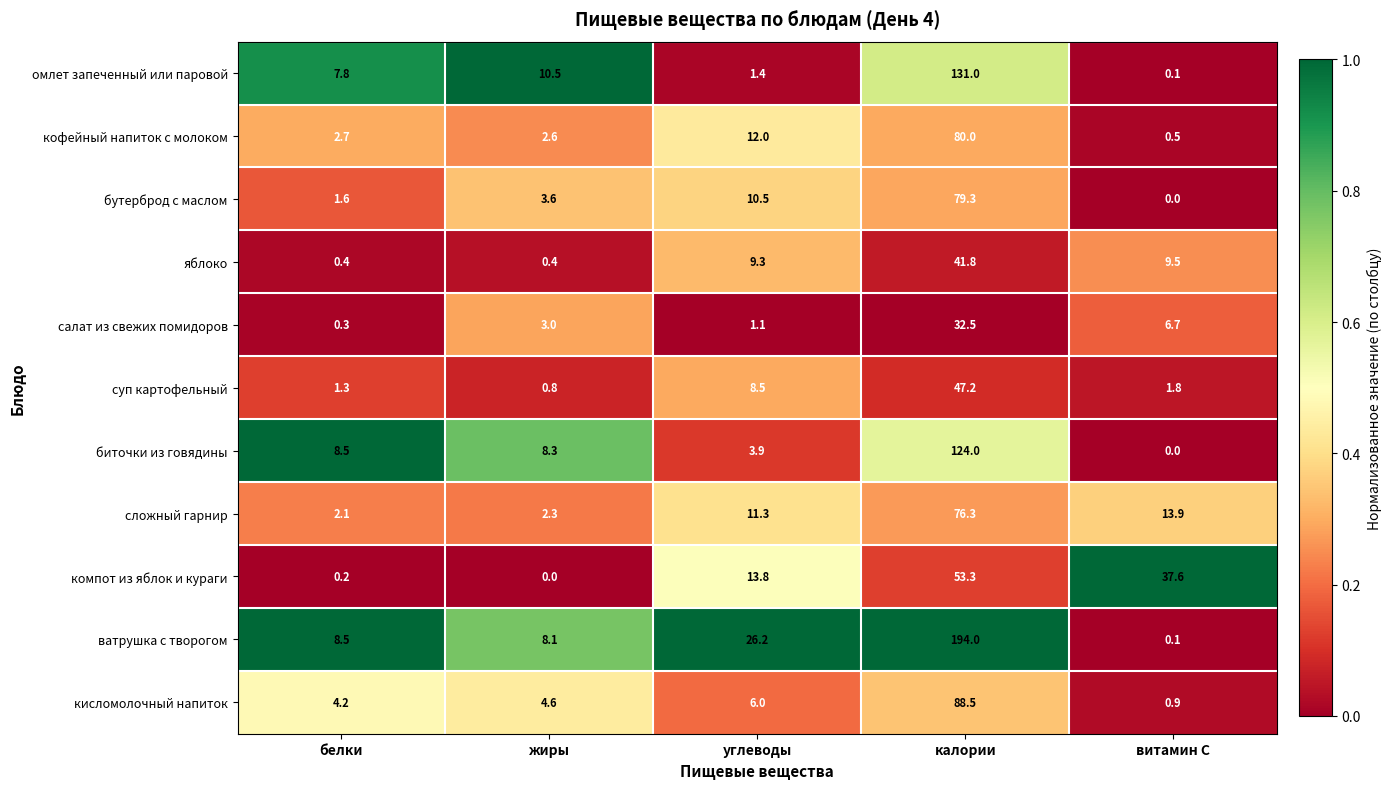

At углеводы, list the series in order from smallest to largest.

салат из свежих помидоров, омлет запеченный или паровой, биточки из говядины, кисломолочный напиток, суп картофельный, яблоко, бутерброд с маслом, сложный гарнир, кофейный напиток с молоком, компот из яблок и кураги, ватрушка с творогом